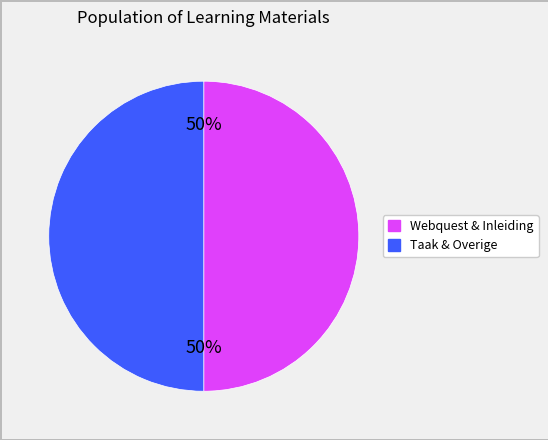

To the nearest percent, what is the average slice percentage?

50%